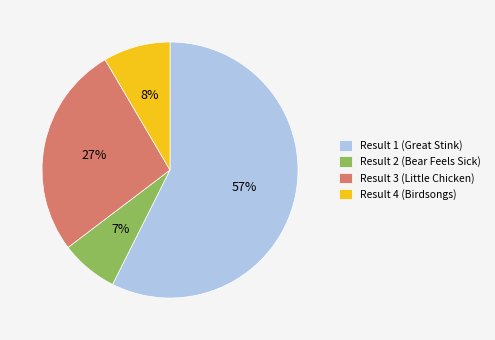

To the nearest percent, what portion does Result 2 (Bear Feels Sick) represent?

7%